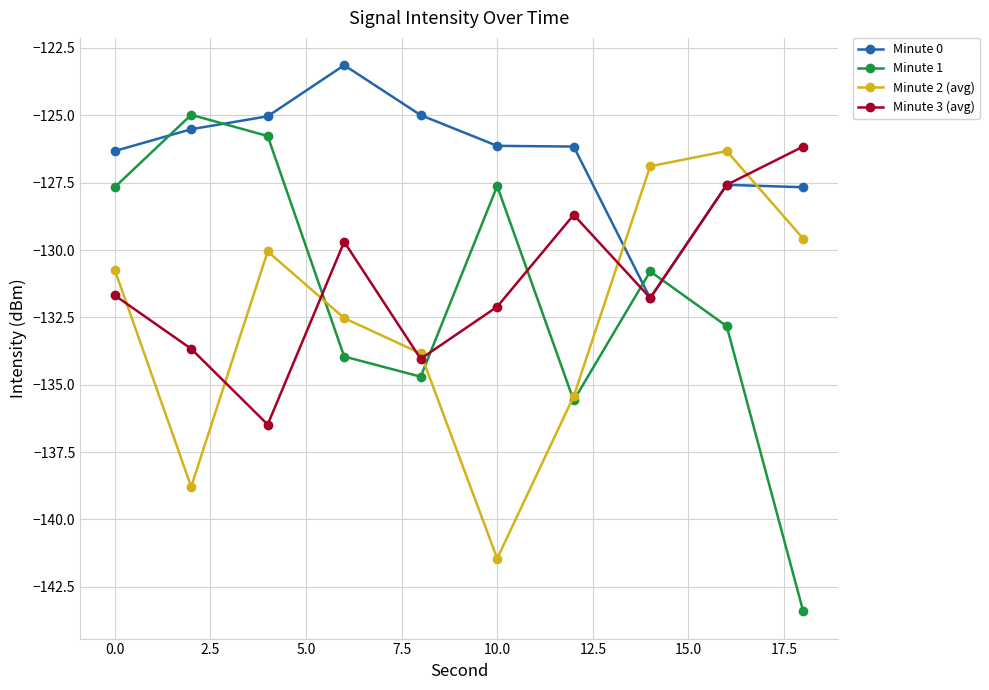

Which series ends up on top after the final intersection of Minute 0 and Minute 2 (avg)?

Minute 0